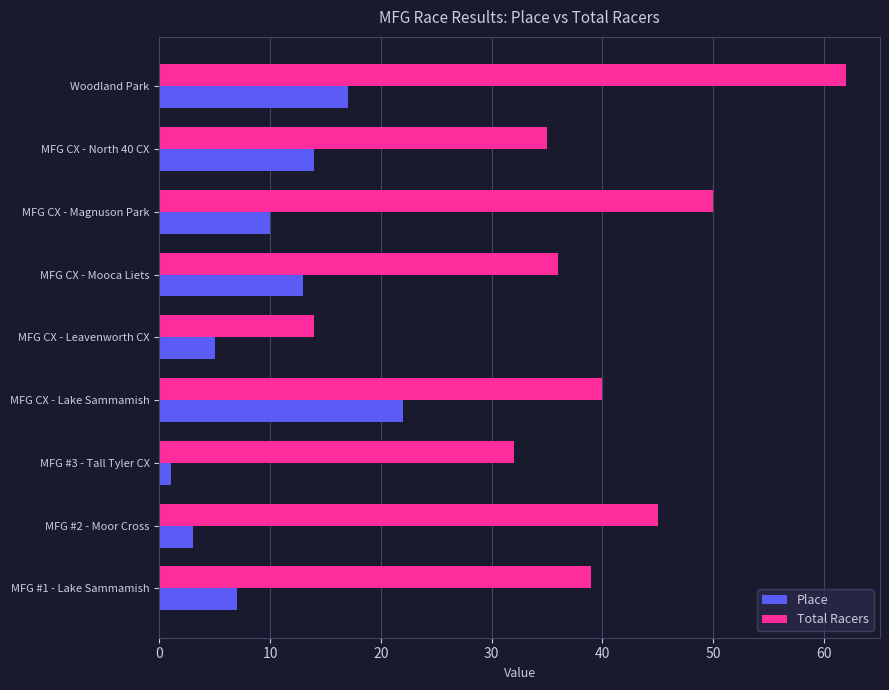

At how many categories does at least one series exceed 4?

9